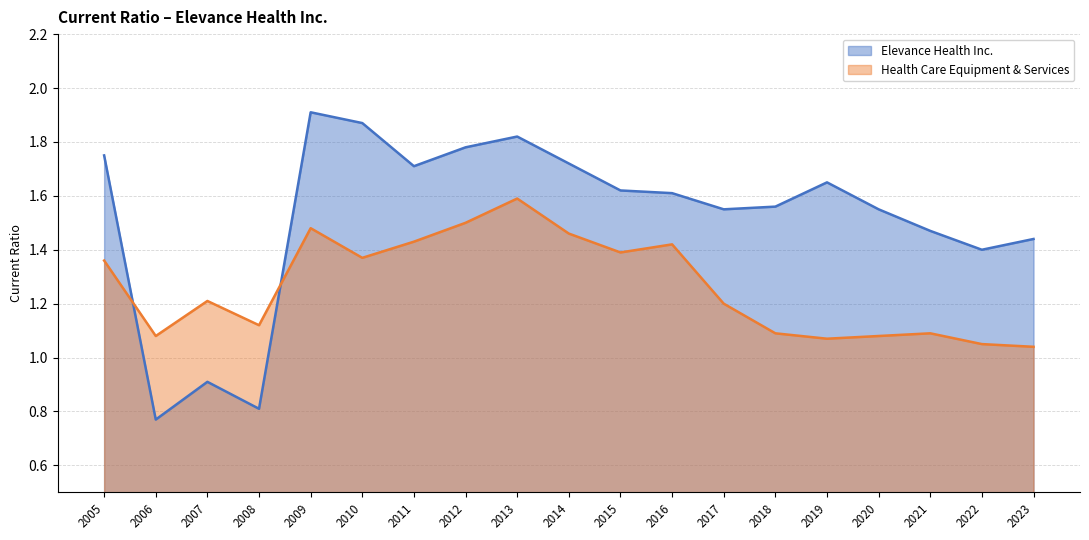

What is the lowest value of the Elevance Health Inc. series?

0.8